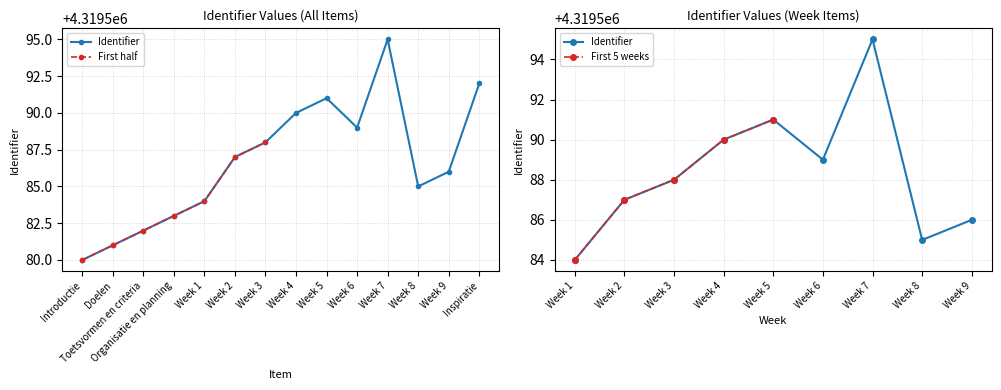

Reading right to left, extract all data points from this chart.

Inspiratie=4319592	Week 9=4319586	Week 8=4319585	Week 7=4319595	Week 6=4319589	Week 5=4319591	Week 4=4319590	Week 3=4319588	Week 2=4319587	Week 1=4319584	Organisatie en planning=4319583	Toetsvormen en criteria=4319582	Doelen=4319581	Introductie=4319580